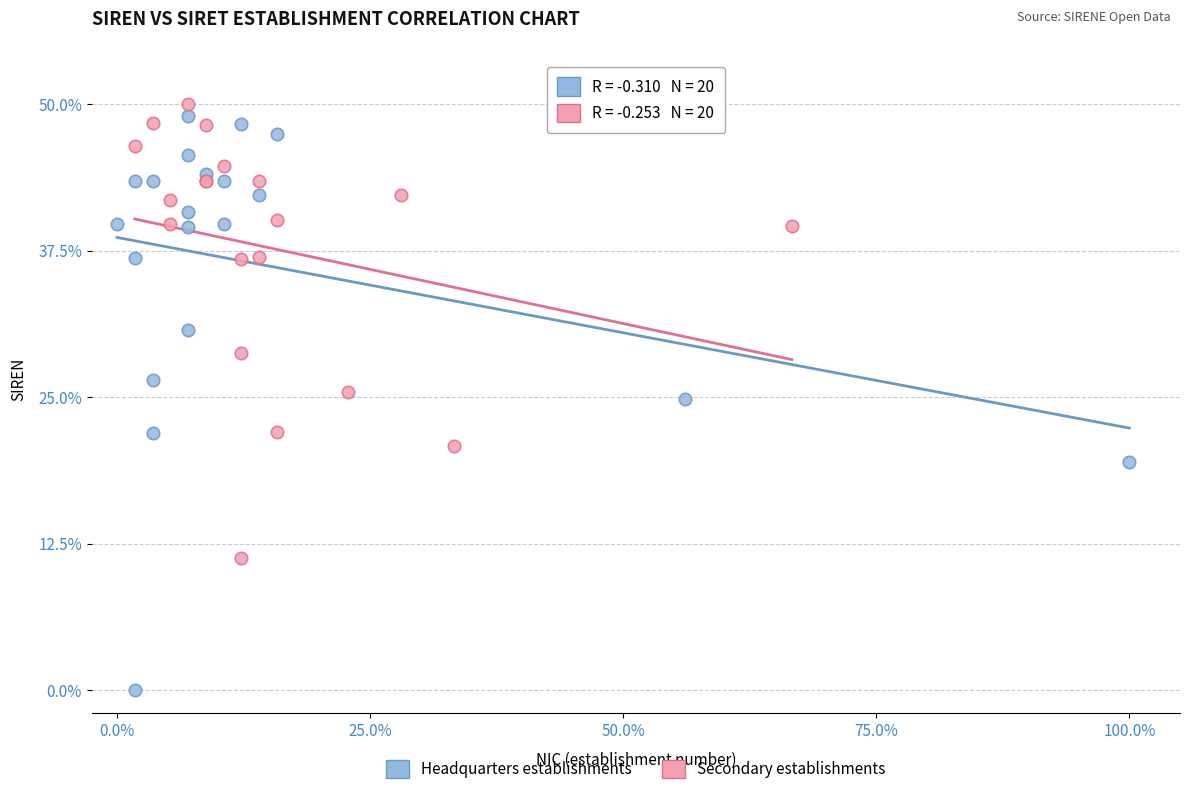

Which series reaches the minimum Y coordinate?

Headquarters establishments